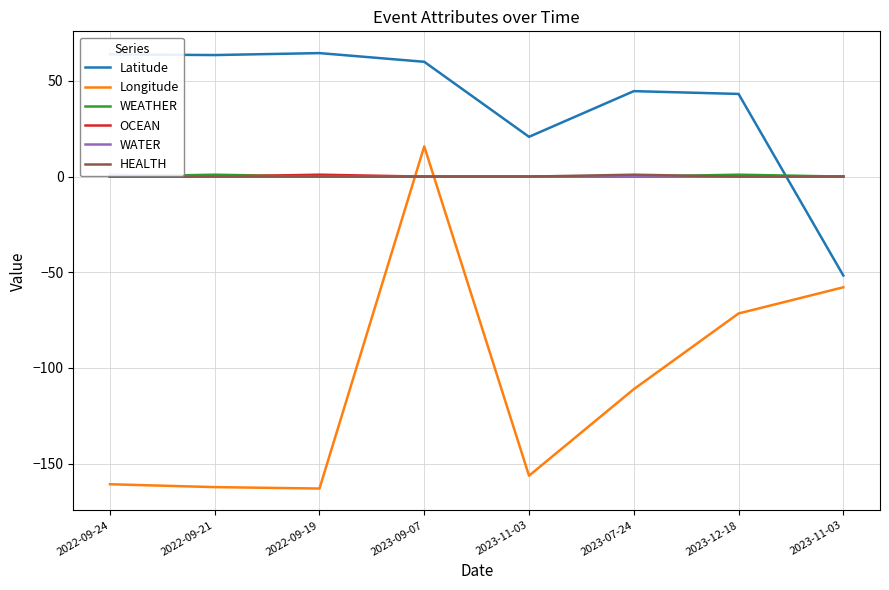

At 2023-11-03, list the series in order from smallest to largest.

Longitude, WEATHER, OCEAN, WATER, HEALTH, Latitude